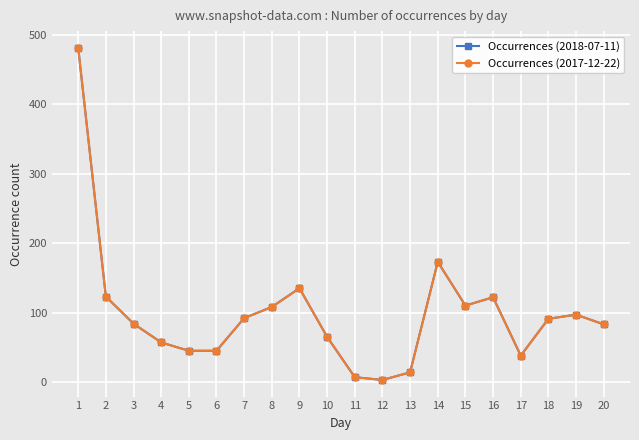

The Occurrences (2017-12-22) series shows 123 at 2. True or false?

True